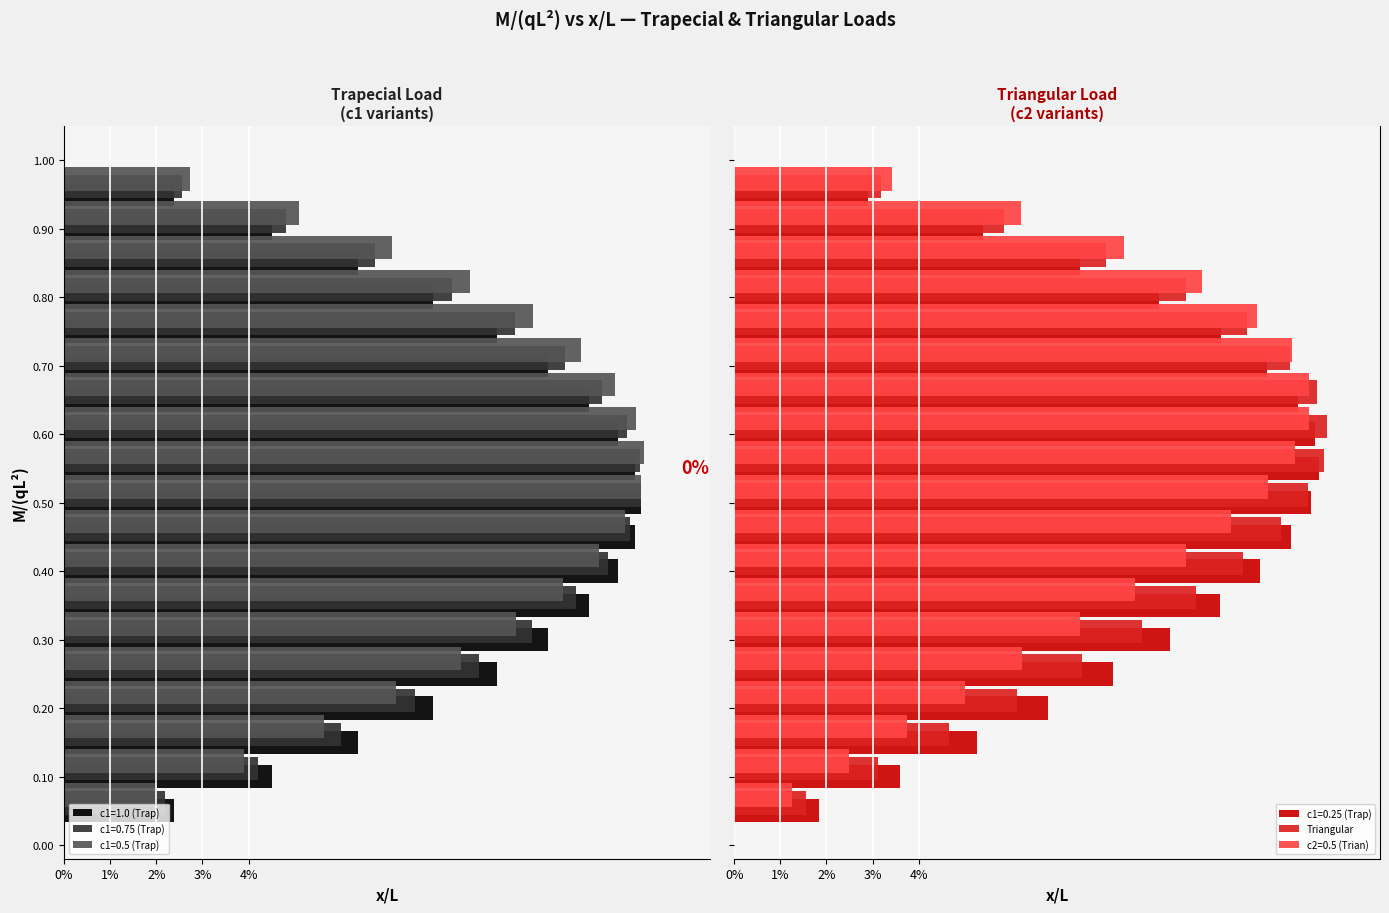

True or false: the data shows 0.0 at 0.60.

False